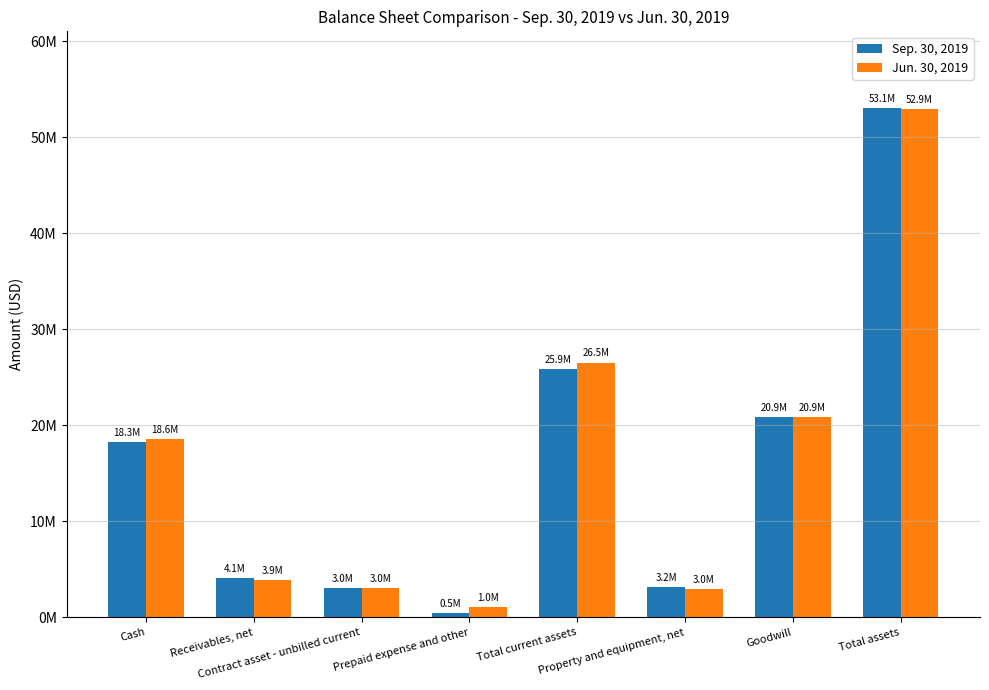

Does the chart contain any negative values?

No